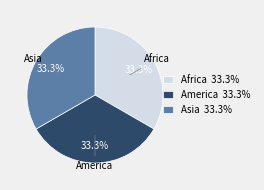

Is it true that Africa is 44% of the pie?

False